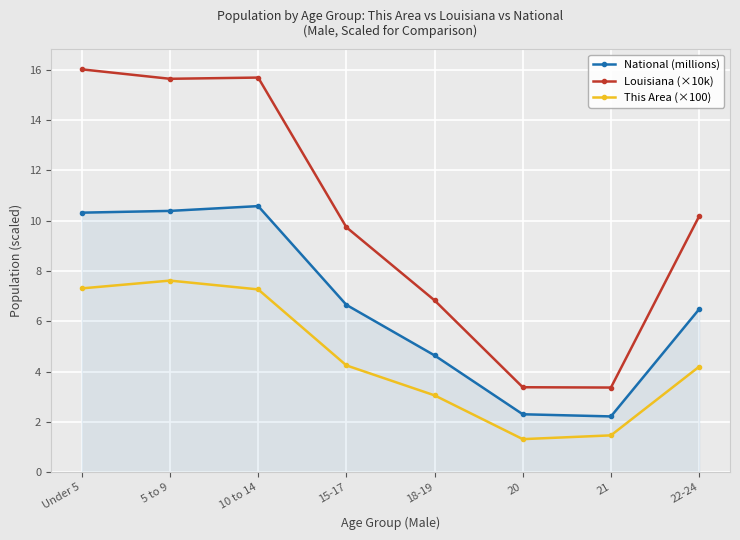

The value of This Area (×100) at 15-17 is 4.2. True or false?

True